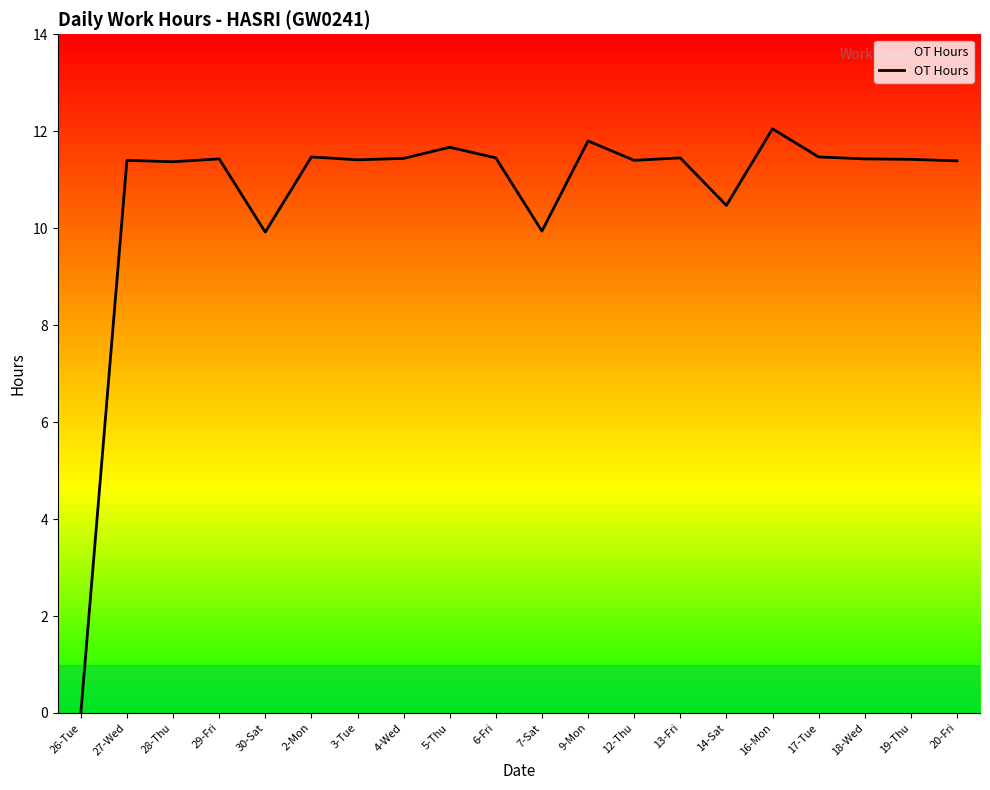

What position from the left is 14-Sat?

15